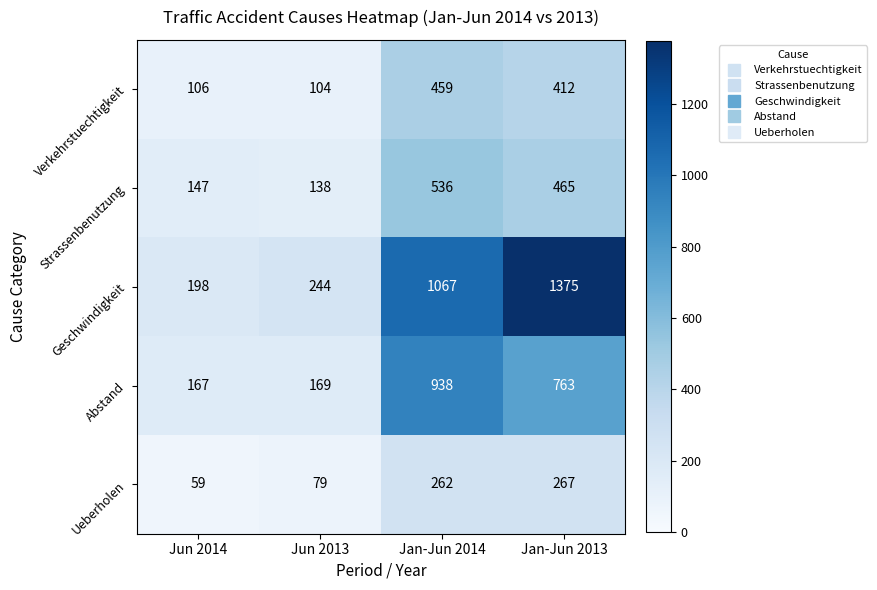

What is the average value of the Abstand series?

509